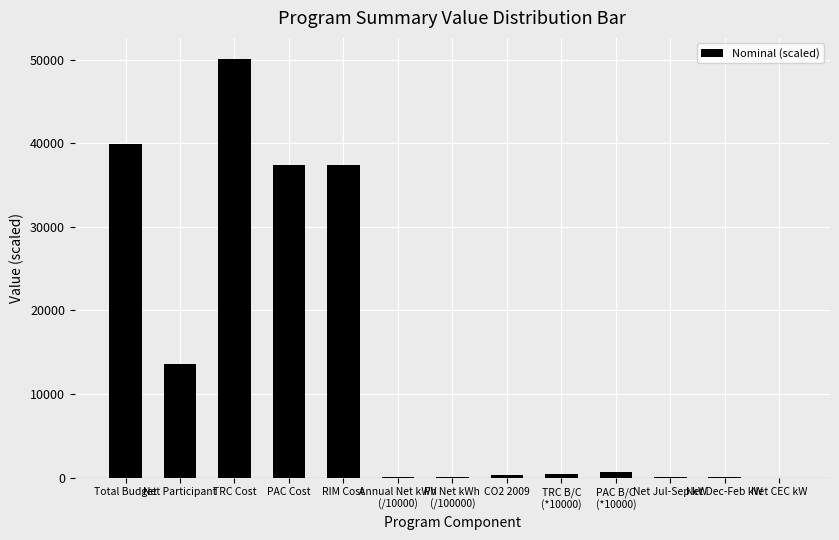

What is the sum of all values?

180128.7